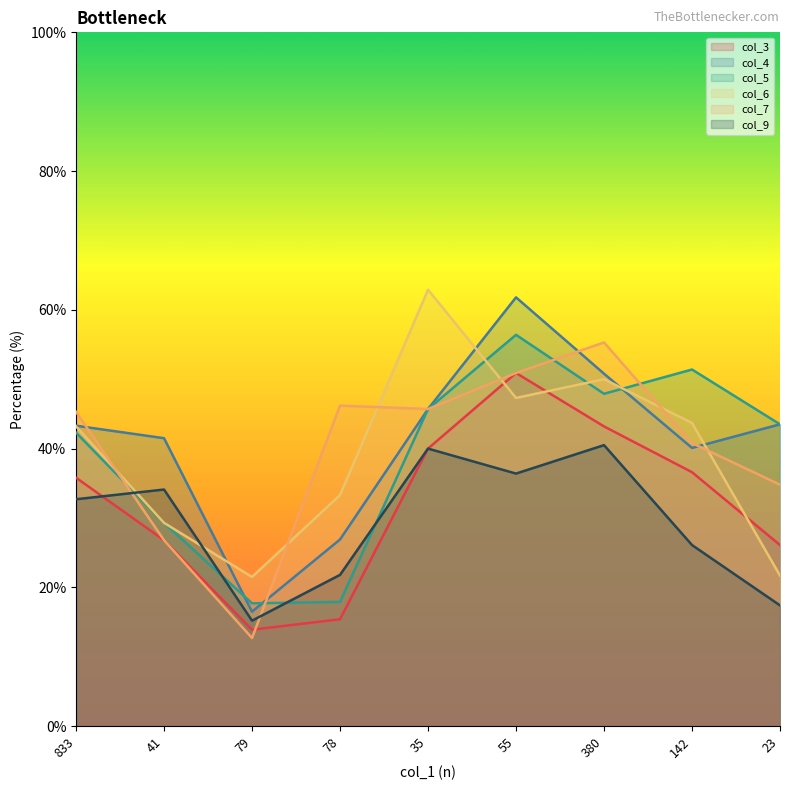

Where is the first local minimum for col_3?

79